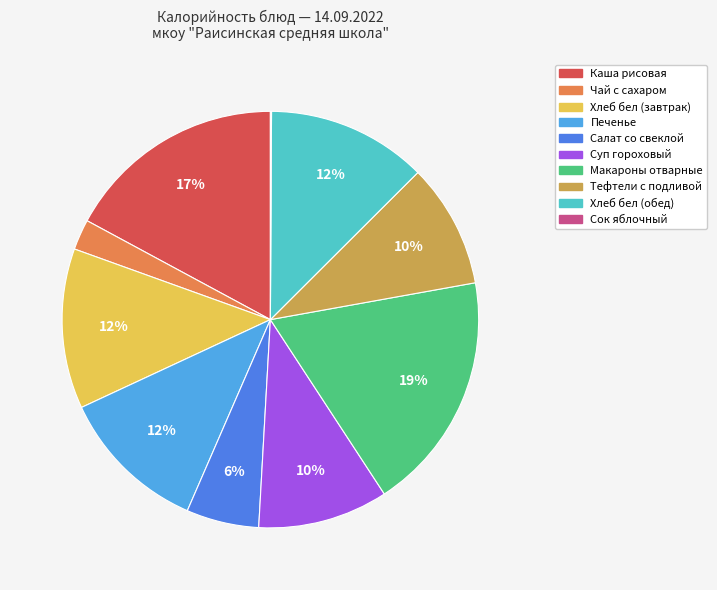

To the nearest percent, what portion does Суп гороховый represent?

10%